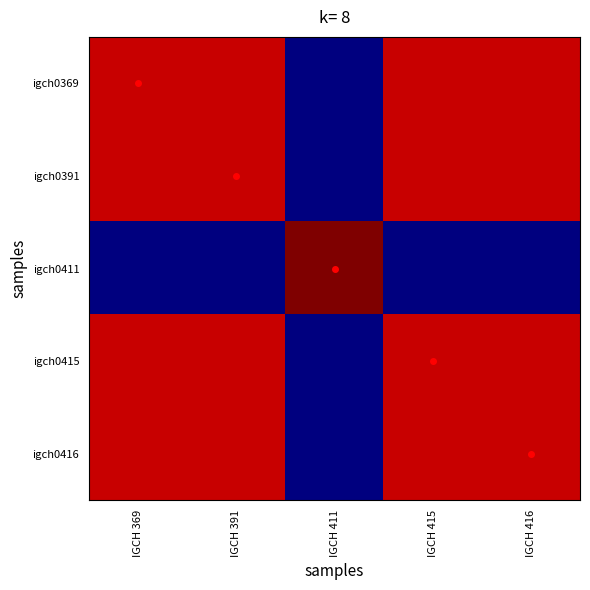

Between IGCH 391 and IGCH 415, which is larger?

IGCH 391